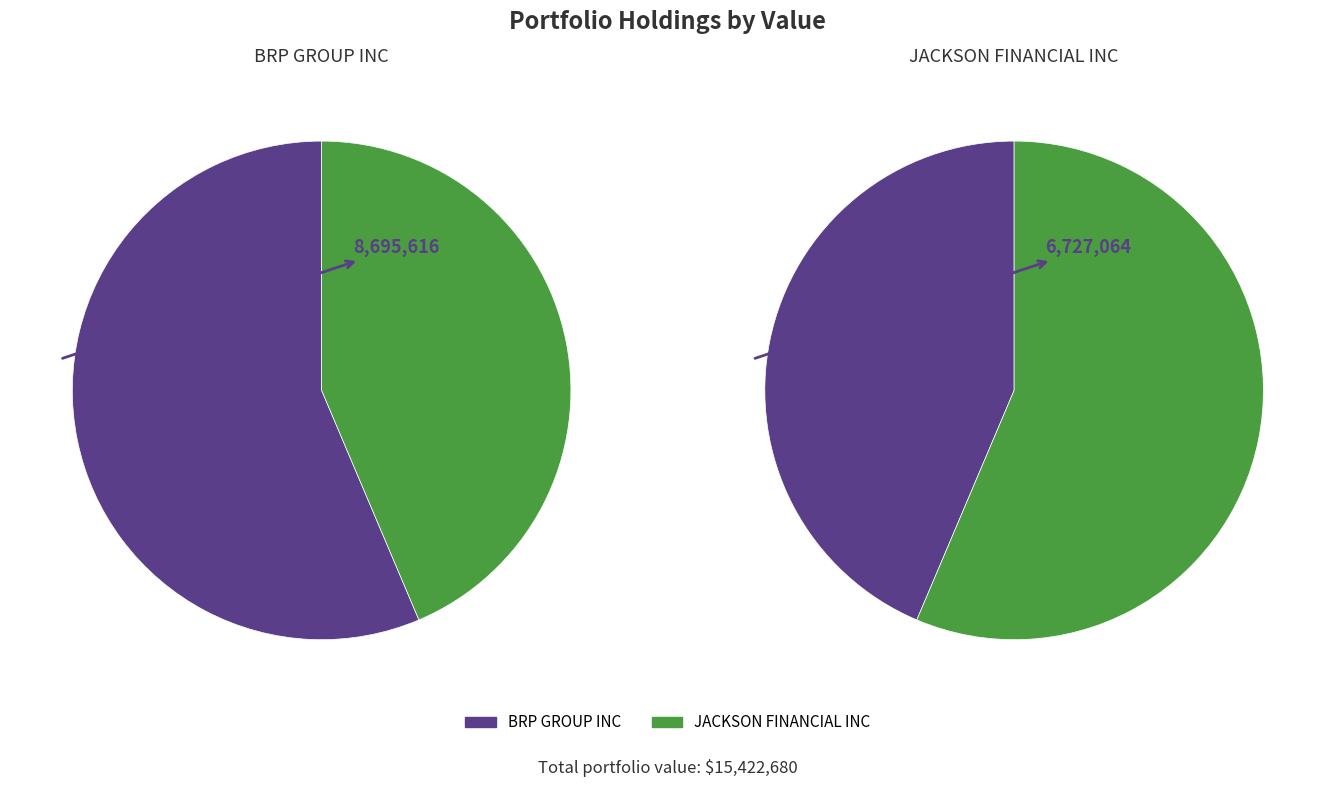

Is the sum of JACKSON FINANCIAL INC and BRP GROUP INC greater than half?

Yes